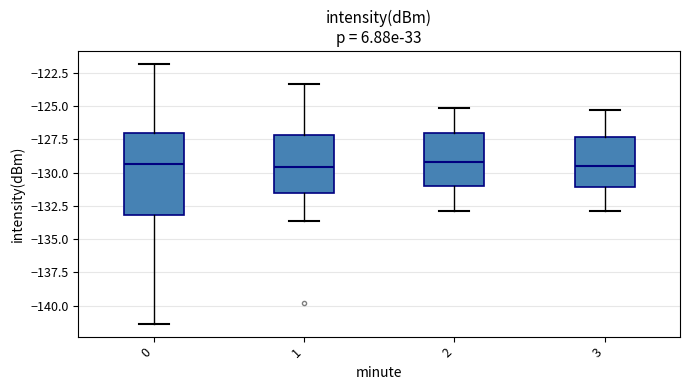

Reading left to right, transcribe this box plot: for each box, give where its median line is, the range the box spans, and where its two whiskers end, as read against the y-axis. The values are not printed on the chart, so give them approximately, as read against the axis.

0: median -129.5, box -133.0 to -127.0, whiskers -141.5 to -122.0
1: median -129.5, box -131.5 to -127.0, whiskers -133.5 to -123.5
2: median -129.0, box -131.0 to -127.0, whiskers -133.0 to -125.0
3: median -129.5, box -131.0 to -127.5, whiskers -133.0 to -125.5